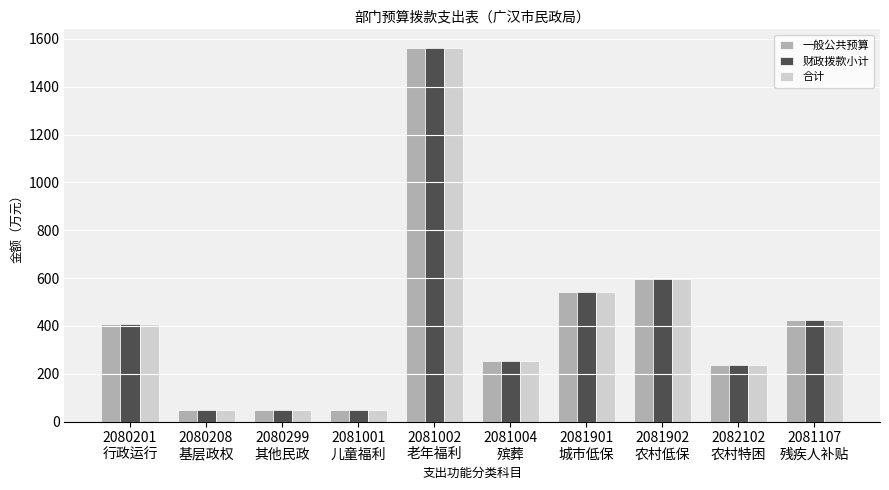

Where is 财政拨款小计 nearest to the value 805?

2081902
农村低保